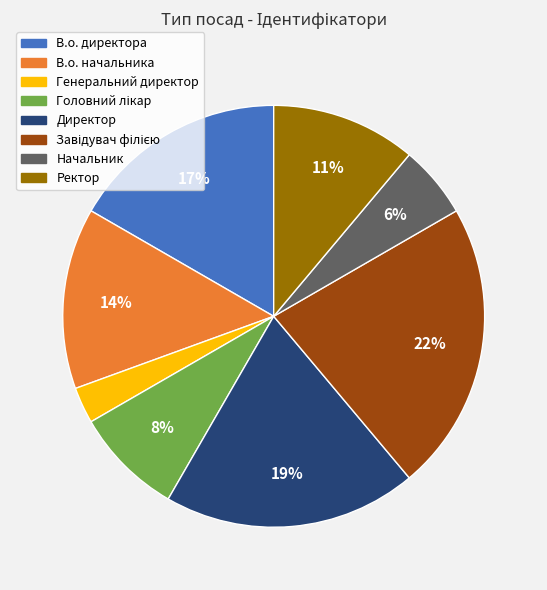

To the nearest percent, what is the difference between the largest and smallest slice percentages?

19%